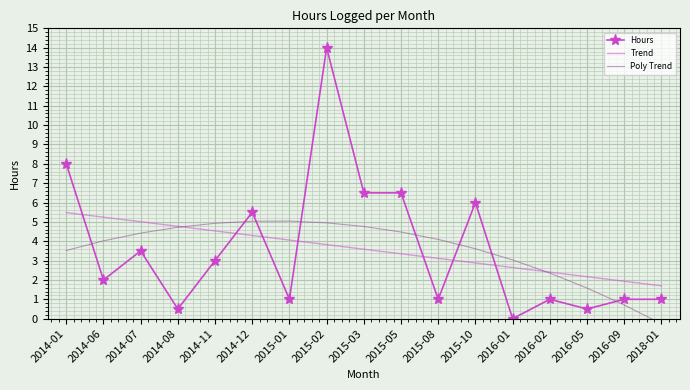

What is the minimum value shown in the chart?

-0.3